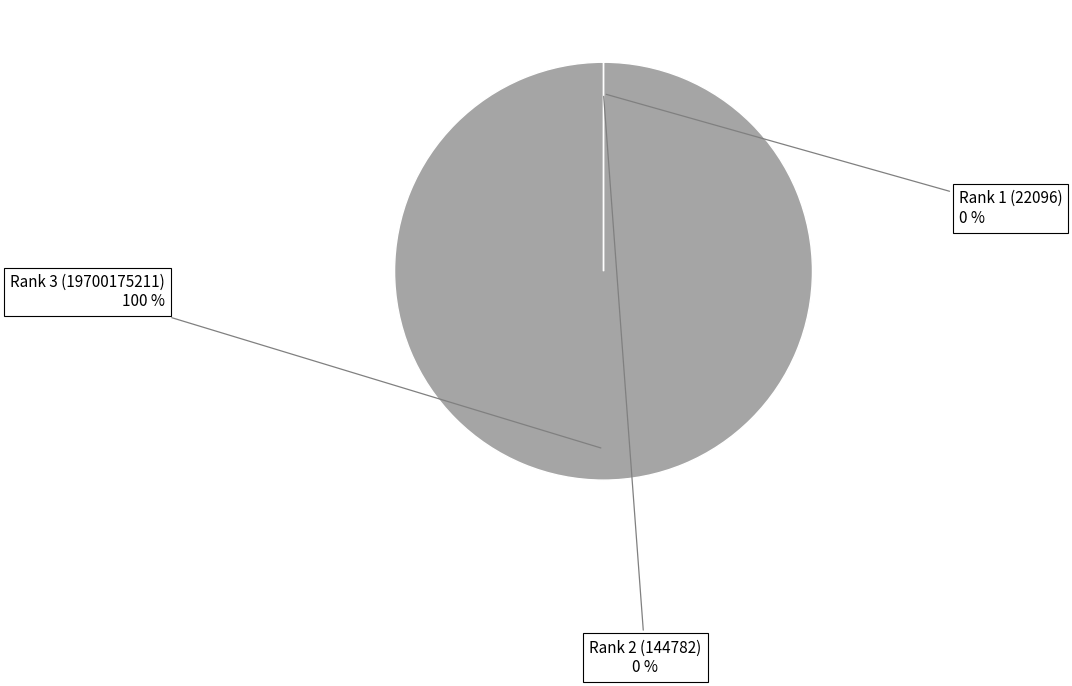

To the nearest percent, what is the average slice percentage?

33%